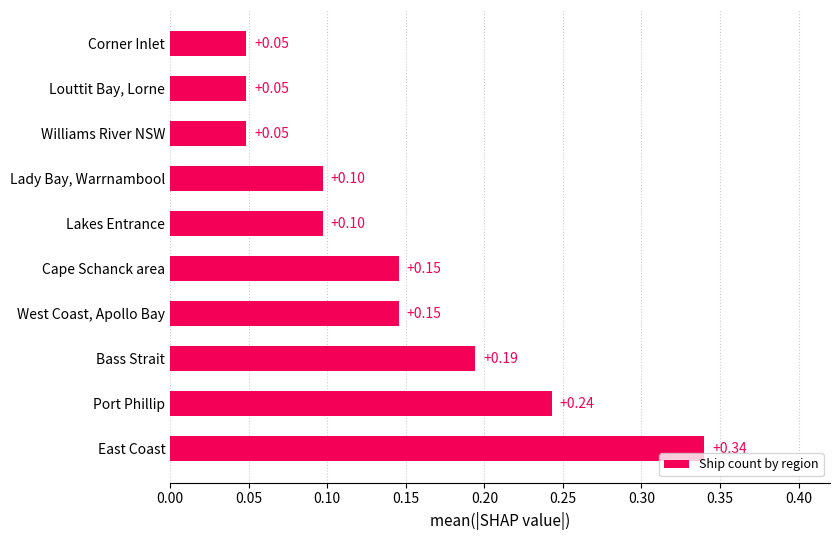

Which label corresponds to the largest value in the chart?

East Coast